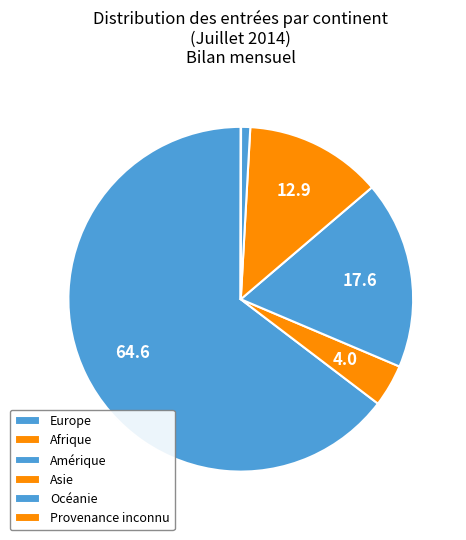

To the nearest percent, what percentage of the pie is Amérique?

18%